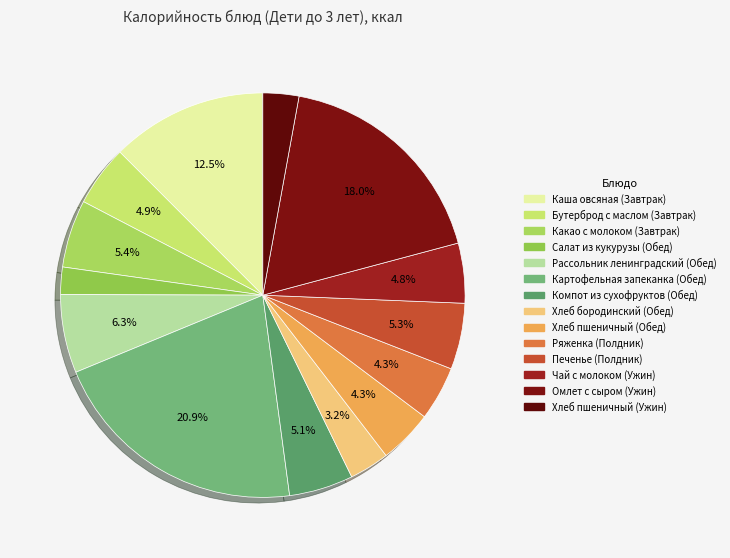

What percentage do Компот из сухофруктов (Обед) and Рассольник ленинградский (Обед) together represent?

11.4%